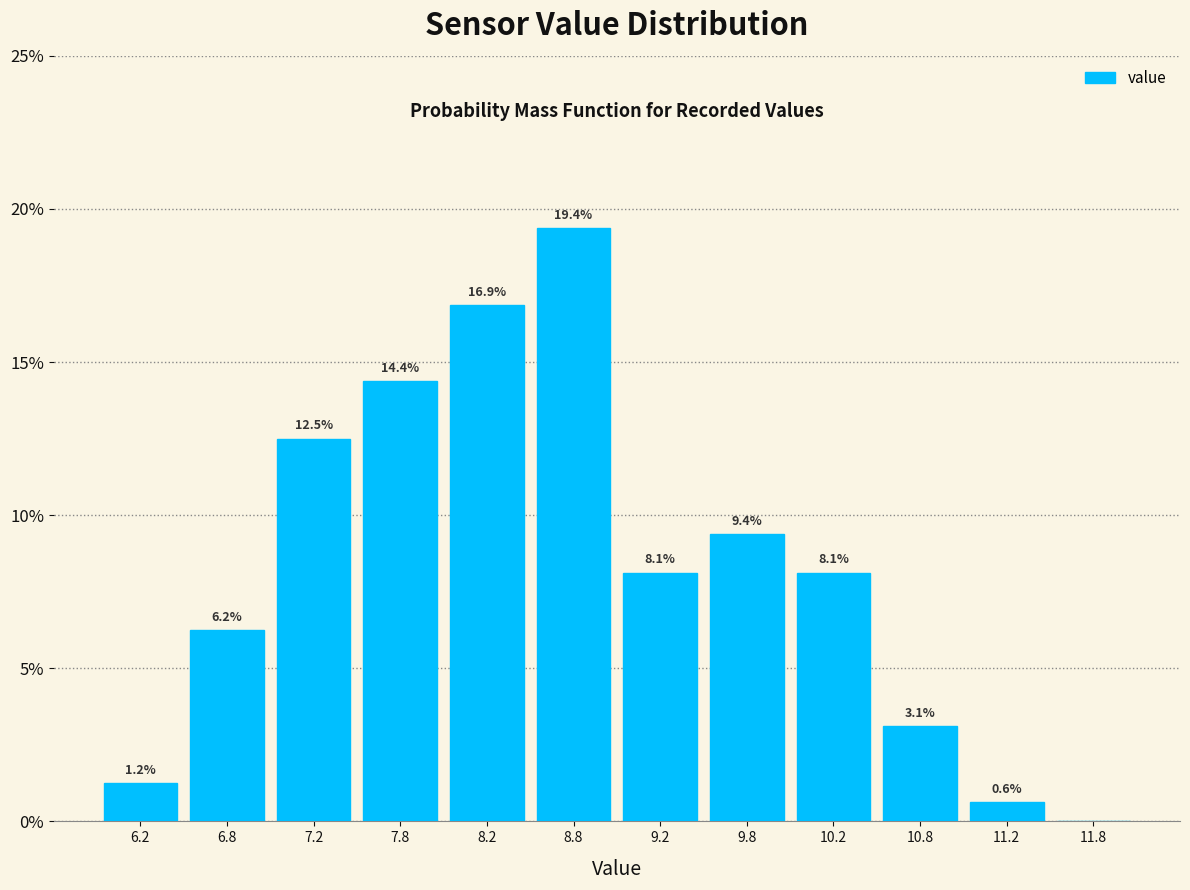

Over which range of the x-axis is the bar tallest?

8.5 to 9.0